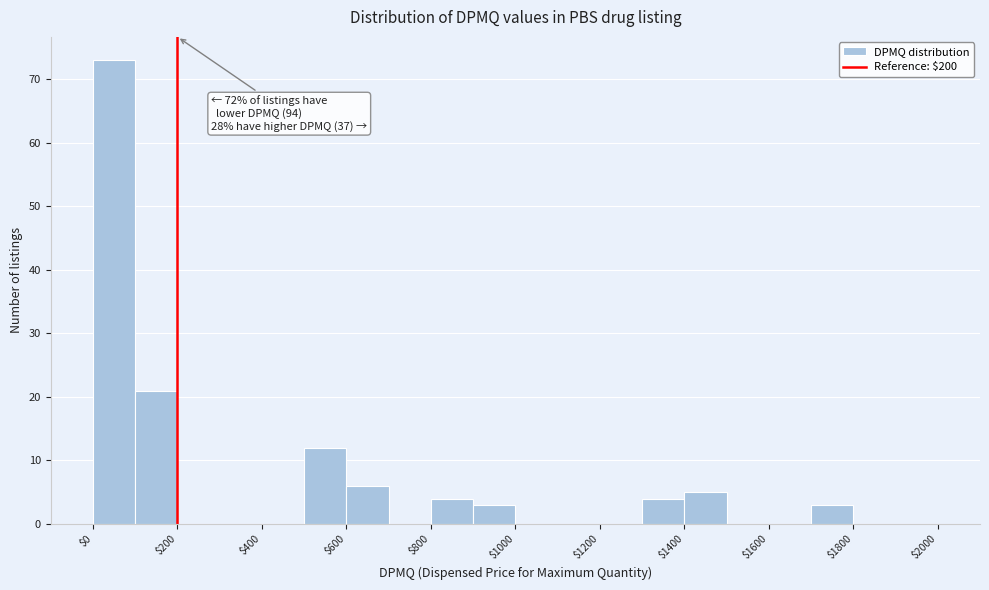

Over which range of the x-axis is the bar tallest?

0 to 100